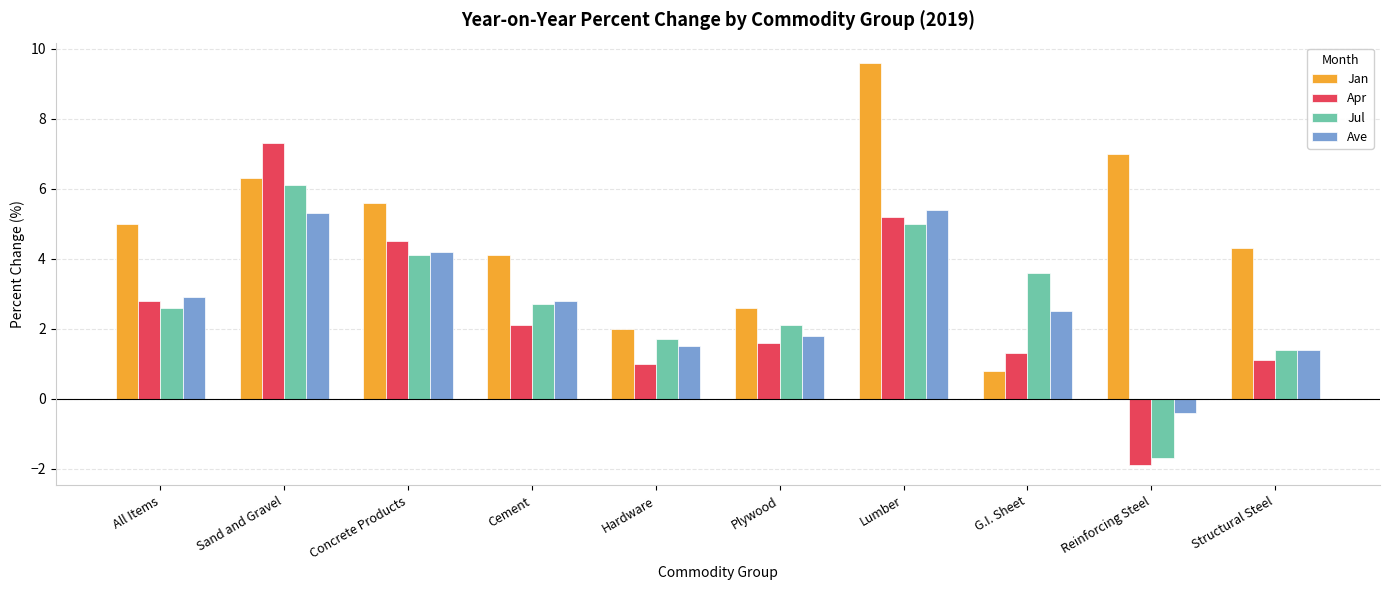

Which series has the largest total across all categories?

Jan